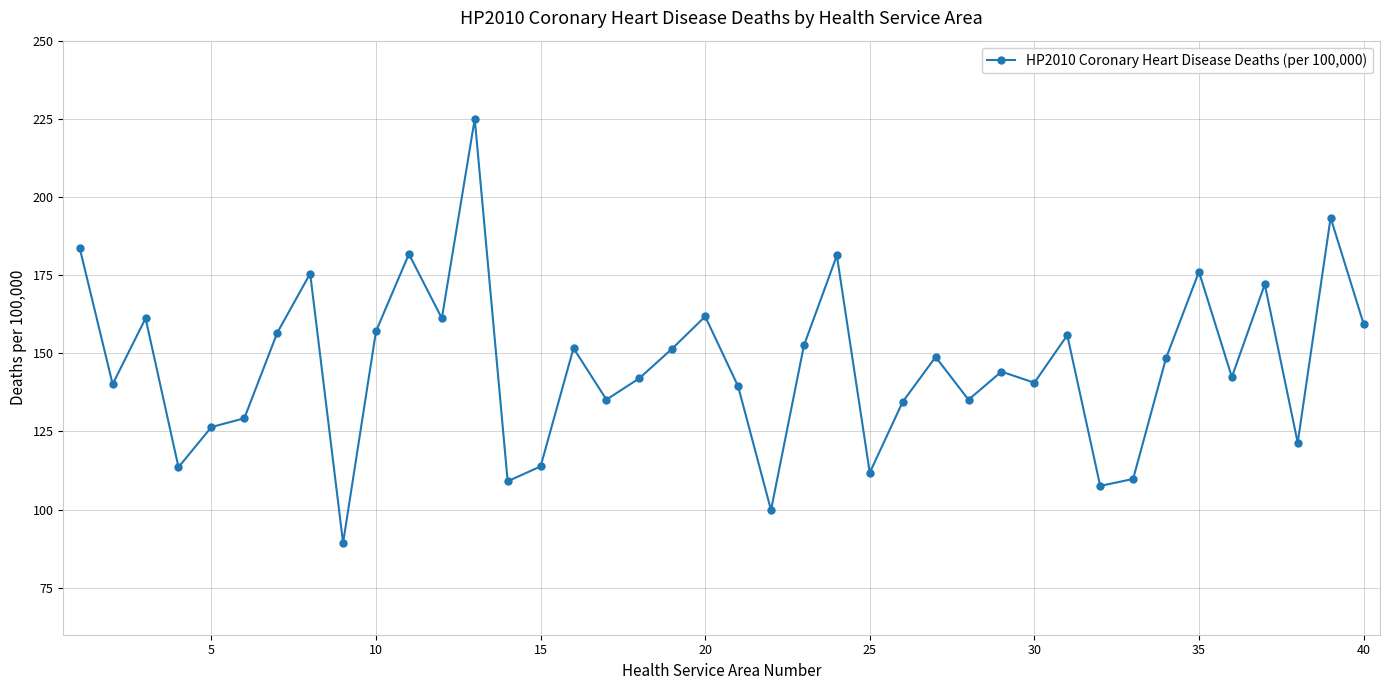

True or false: there are more than 1 points higher than both neighbors.

True